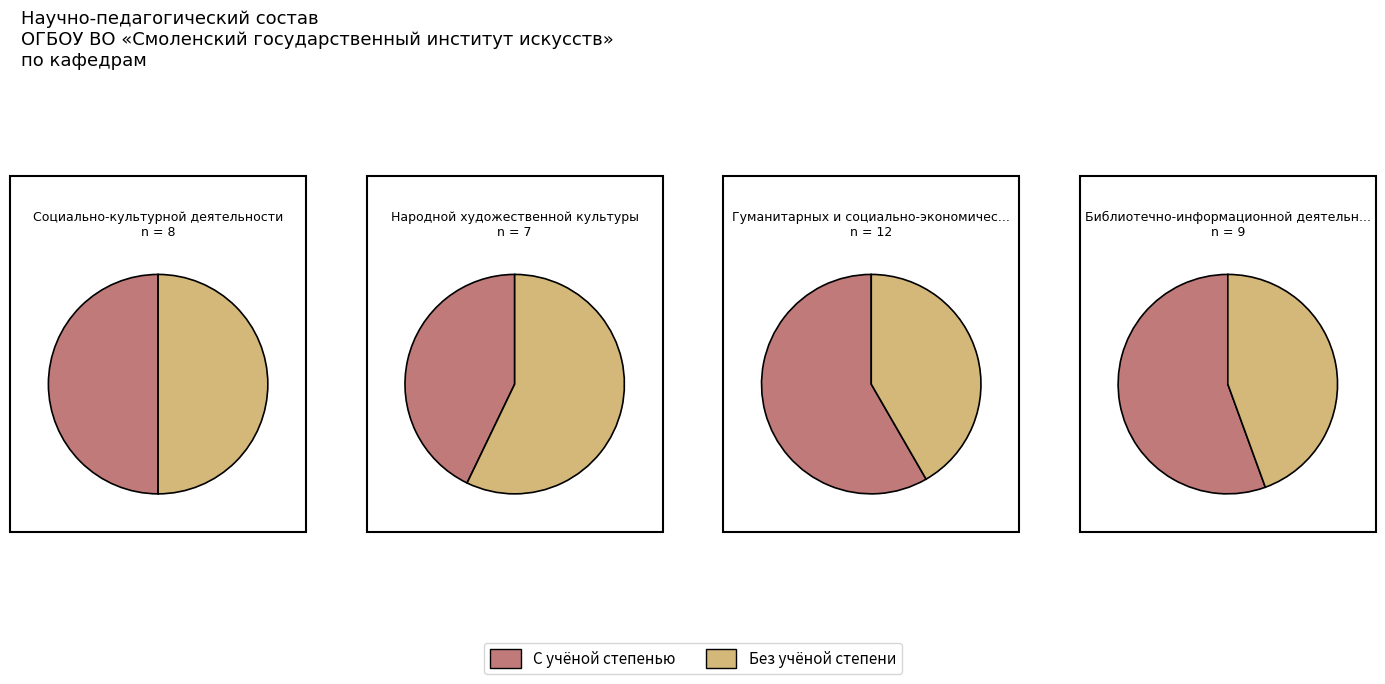

Which series has the widest spread of values?

С учёной степенью